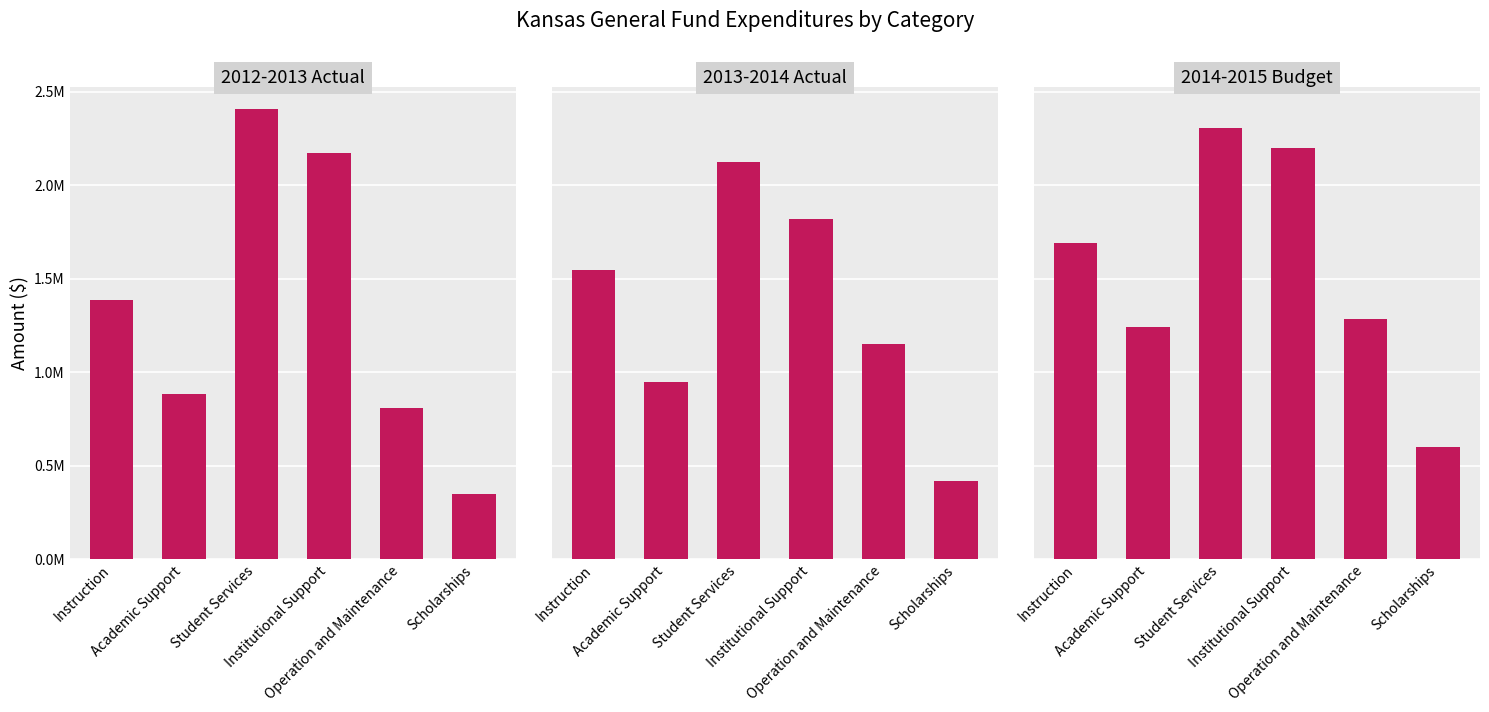

Reading left to right, extract all data points from this chart.

2012-2013 Actual: Instruction=1384667.7	Academic Support=884399.0	Student Services=2405030.3	Institutional Support=2172612.3	Operation and Maintenance=808408.1	Scholarships=347949.0
2013-2014 Actual: Instruction=1547847.3	Academic Support=944590.4	Student Services=2124209.8	Institutional Support=1821167.9	Operation and Maintenance=1149641.2	Scholarships=416702.6
2014-2015 Budget: Instruction=1690154.0	Academic Support=1239893.0	Student Services=2305543.0	Institutional Support=2201500.0	Operation and Maintenance=1284092.0	Scholarships=600000.0